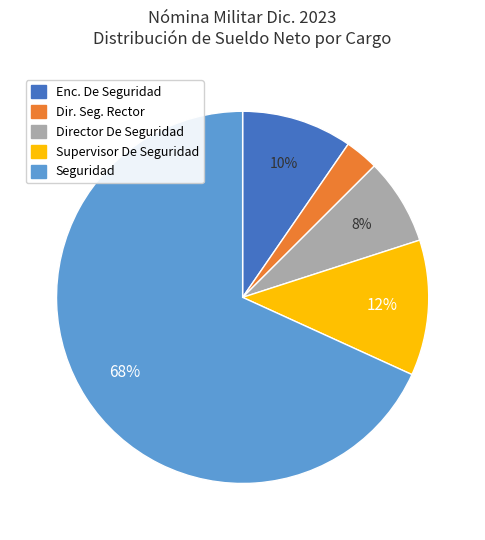

How many slices are in this pie chart?

5